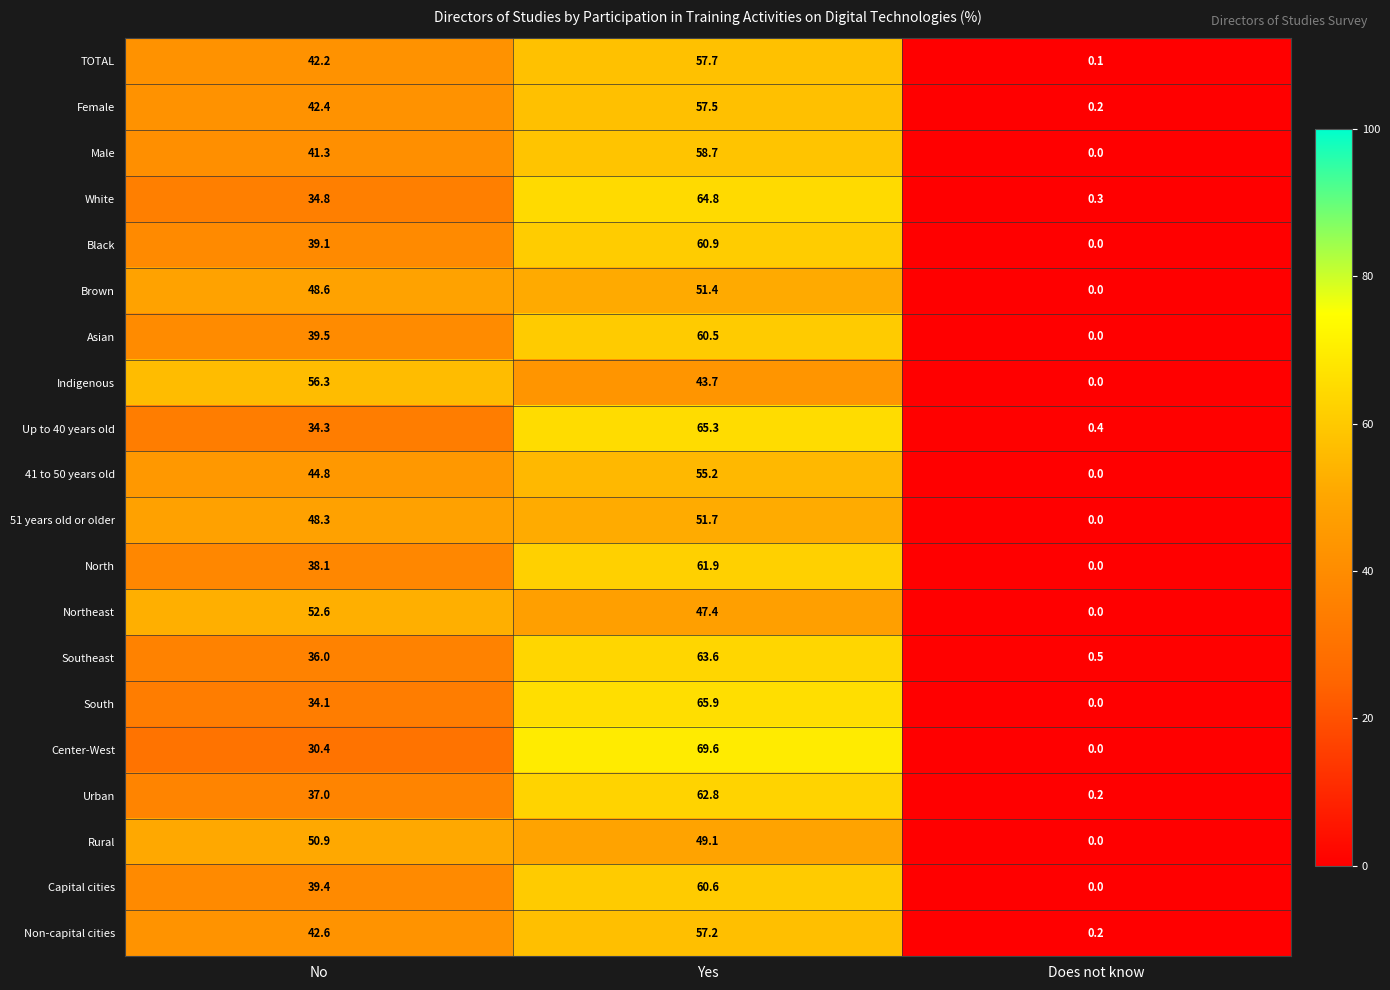

True or false: Northeast has a value of 70.8 at Yes.

False